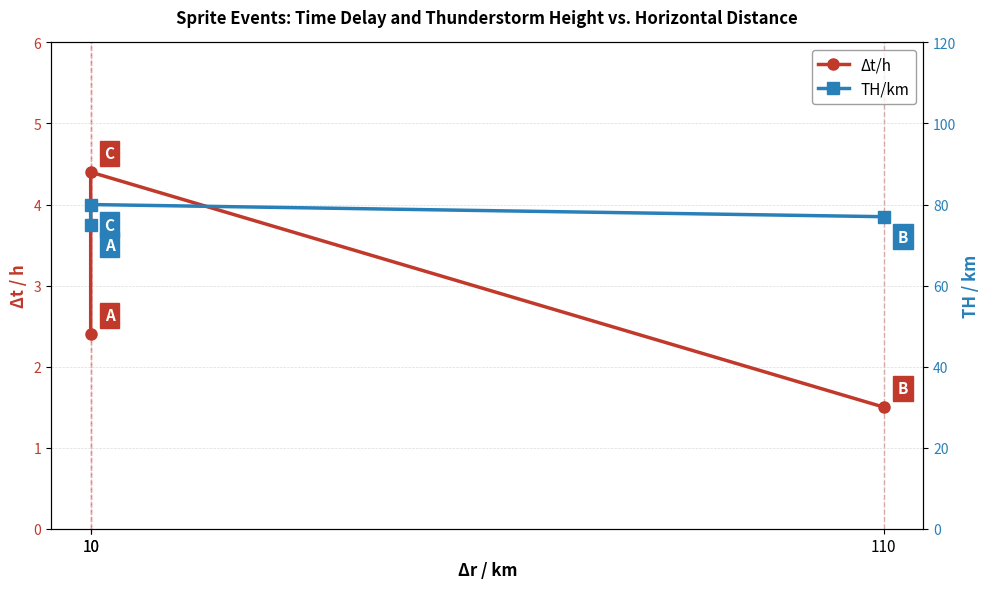

Which has a higher value, 10 or 10?

10